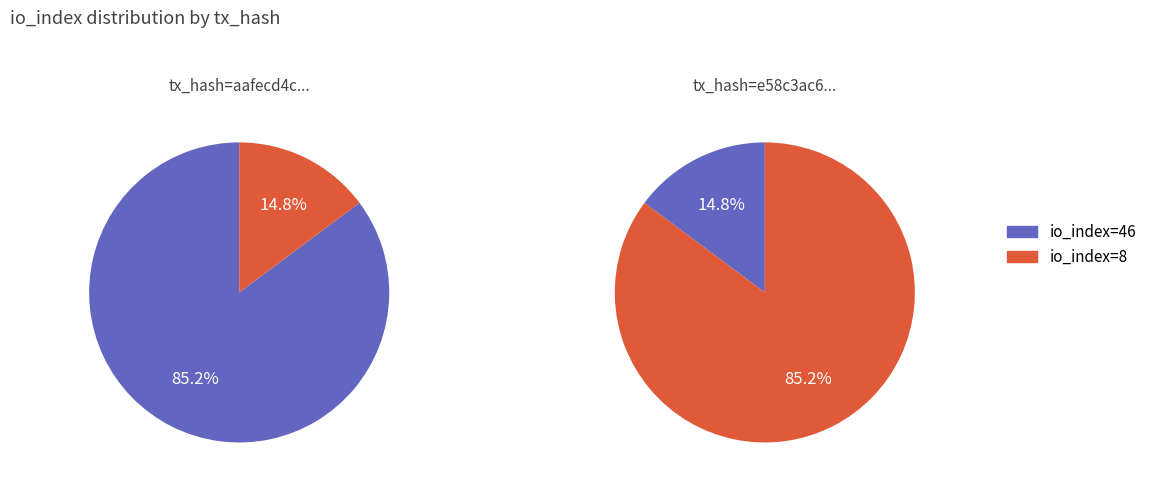

To the nearest percent, what is the difference between the io_index=46 and io_index=8 slice percentages?

70%